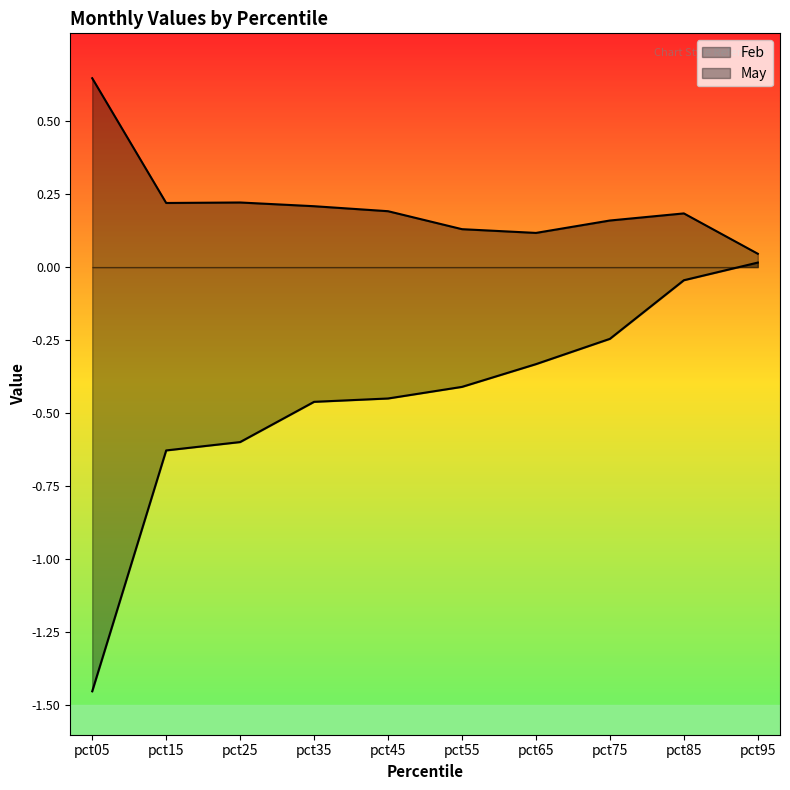

Rank the categories by Feb value from lowest to highest.

pct95, pct65, pct55, pct75, pct85, pct45, pct35, pct15, pct25, pct05